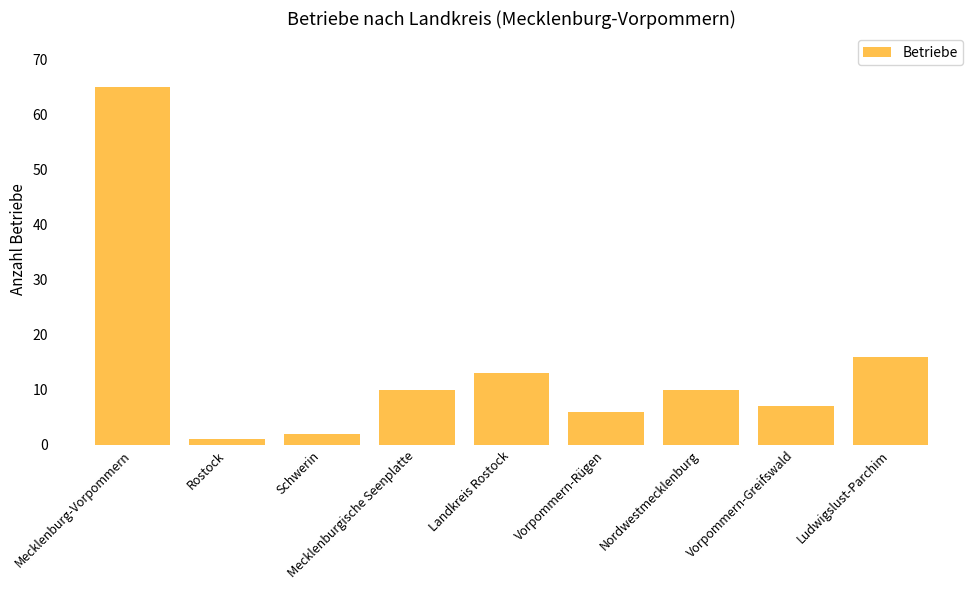

Is it true that the value at Vorpommern-Greifswald is 7?

True